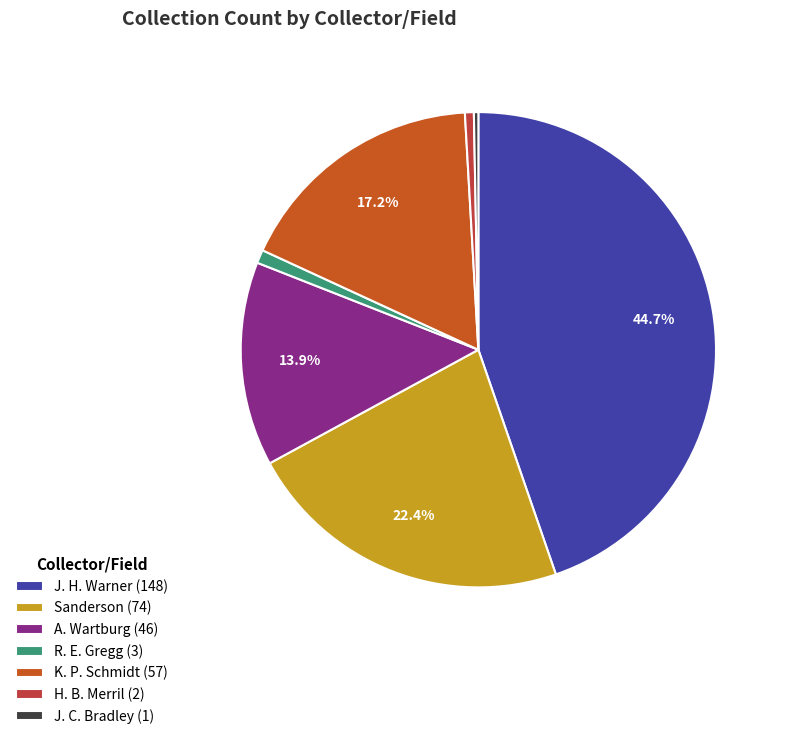

Combined, do H. B. Merril (2) and Sanderson (74) account for over 50%?

No